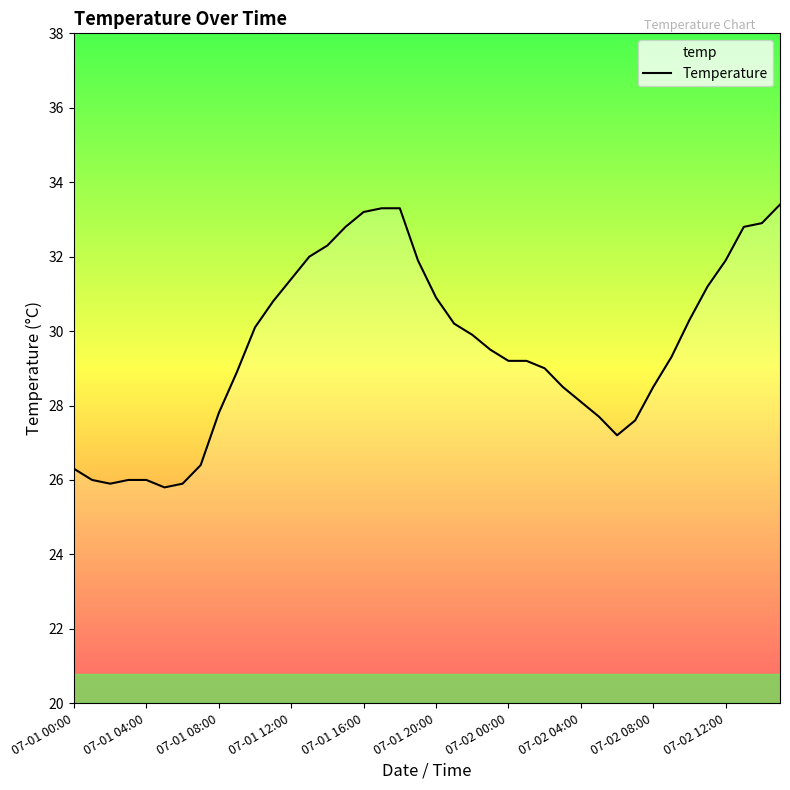

Reading right to left, what are all the values shown in this chart?

33.4	32.9	32.8	31.9	31.2	30.3	29.3	28.5	27.6	27.2	27.7	28.1	28.5	29.0	29.2	29.2	29.5	29.9	30.2	30.9	31.9	33.3	33.3	33.2	32.8	32.3	32.0	31.4	30.8	30.1	28.9	27.8	26.4	25.9	25.8	26.0	26.0	25.9	26.0	26.3